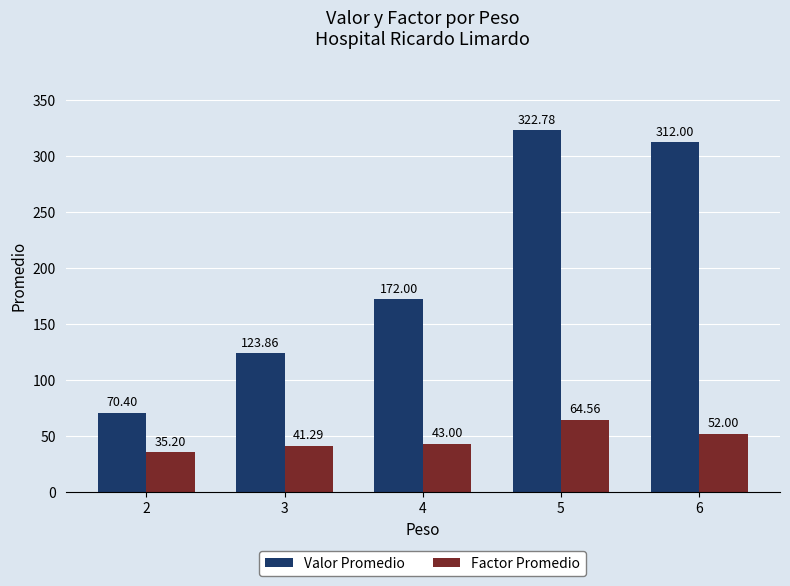

Where is Valor Promedio nearest to the value 196?

4